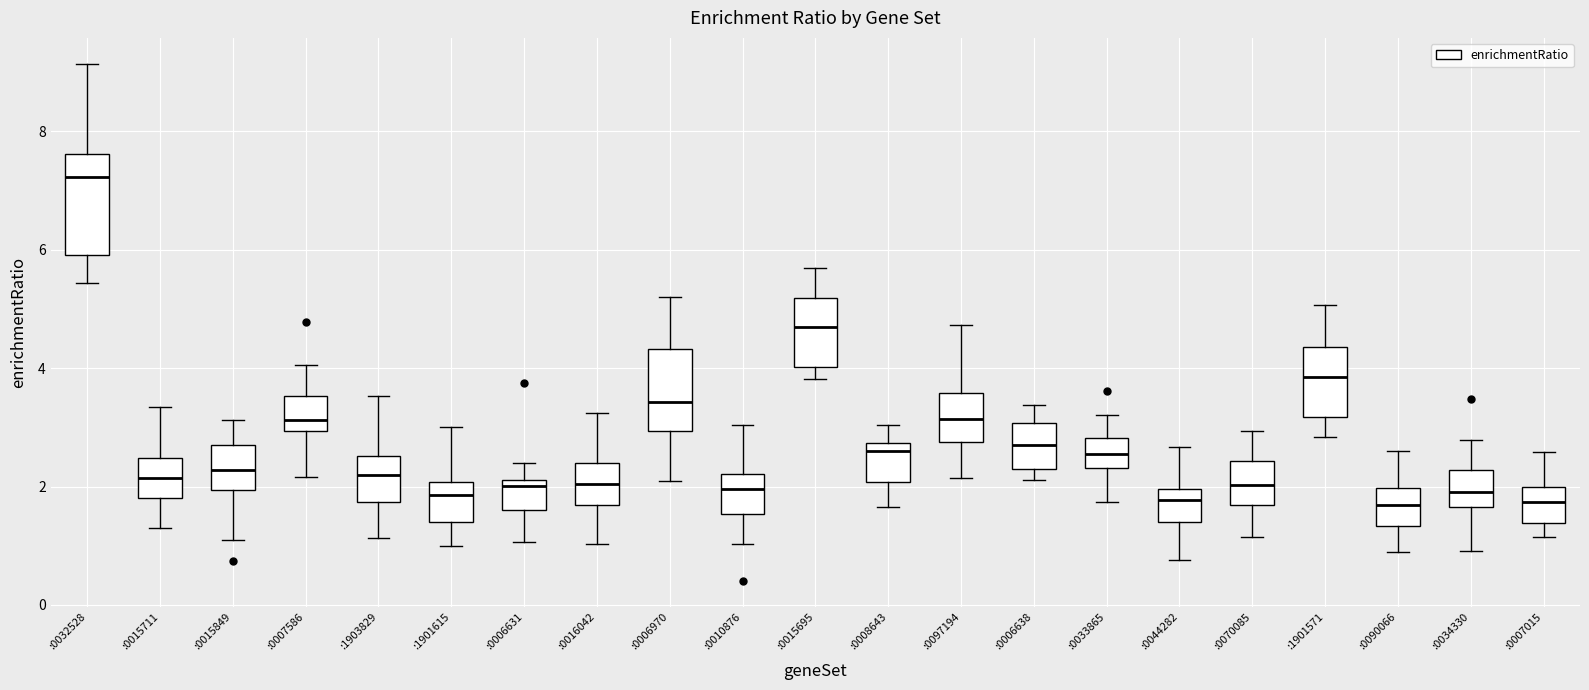

Reading left to right, transcribe this box plot: for each box, give where its median line is, the range the box spans, and where its two whiskers end, as read against the y-axis. The values are not printed on the chart, so give them approximately, as read against the axis.

:0032528: median 7.2, box 6.0 to 7.6, whiskers 5.4 to 9.2
:0015711: median 2.2, box 1.8 to 2.4, whiskers 1.4 to 3.4
:0015849: median 2.2, box 2.0 to 2.8, whiskers 1.2 to 3.2
:0007586: median 3.2, box 3.0 to 3.6, whiskers 2.2 to 4.0
:1903829: median 2.2, box 1.8 to 2.6, whiskers 1.2 to 3.6
:1901615: median 1.8, box 1.4 to 2.0, whiskers 1.0 to 3.0
:0006631: median 2.0, box 1.6 to 2.2, whiskers 1.0 to 2.4
:0016042: median 2.0, box 1.6 to 2.4, whiskers 1.0 to 3.2
:0006970: median 3.4, box 3.0 to 4.4, whiskers 2.0 to 5.2
:0010876: median 2.0, box 1.6 to 2.2, whiskers 1.0 to 3.0
:0015695: median 4.6, box 4.0 to 5.2, whiskers 3.8 to 5.6
:0008643: median 2.6, box 2.0 to 2.8, whiskers 1.6 to 3.0
:0097194: median 3.2, box 2.8 to 3.6, whiskers 2.2 to 4.8
:0006638: median 2.8, box 2.2 to 3.0, whiskers 2.2 (just below the box's lower edge) to 3.4
:0033865: median 2.6, box 2.4 to 2.8, whiskers 1.8 to 3.2
:0044282: median 1.8, box 1.4 to 2.0, whiskers 0.8 to 2.6
:0070085: median 2.0, box 1.6 to 2.4, whiskers 1.2 to 3.0
:1901571: median 3.8, box 3.2 to 4.4, whiskers 2.8 to 5.0
:0090066: median 1.6, box 1.4 to 2.0, whiskers 0.8 to 2.6
:0034330: median 2.0, box 1.6 to 2.2, whiskers 1.0 to 2.8
:0007015: median 1.8, box 1.4 to 2.0, whiskers 1.2 to 2.6